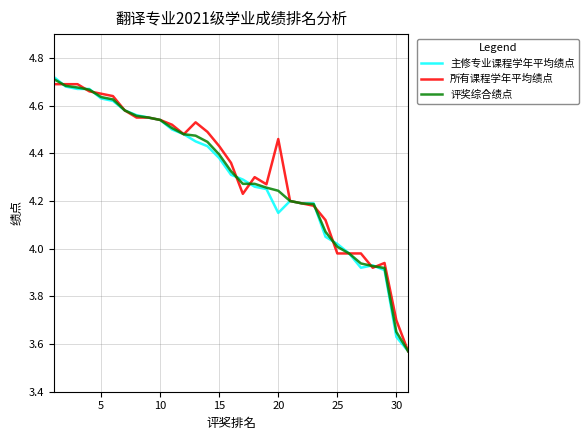

How many lines are shown in the chart?

3